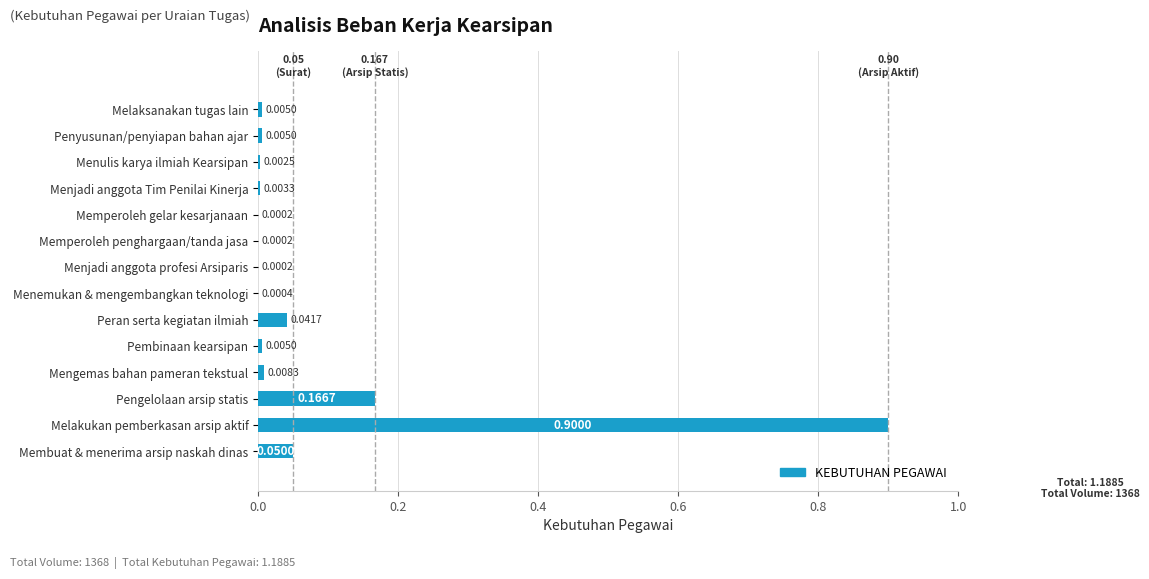

At which category does the chart reach its peak across all series?

Melakukan pemberkasan arsip aktif